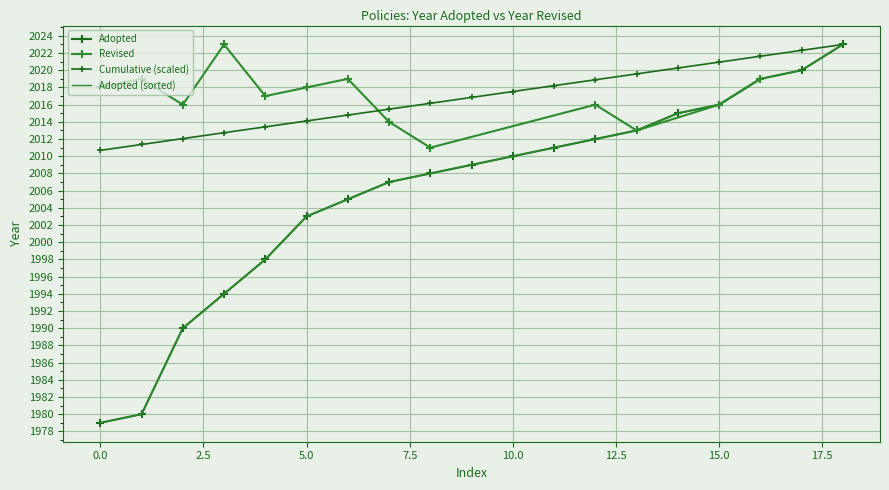

What is the value of the 14th point from the left?

2013